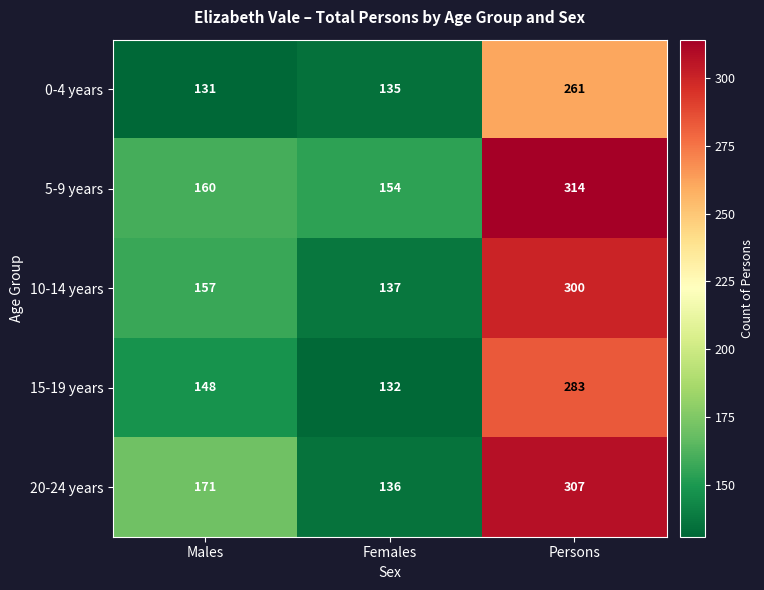

Reading left to right, list all the values displayed in this chart.

0-4 years: 131	135	261
5-9 years: 160	154	314
10-14 years: 157	137	300
15-19 years: 148	132	283
20-24 years: 171	136	307